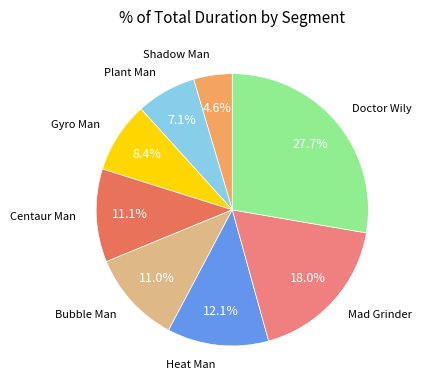

Is there a majority slice in this chart?

No